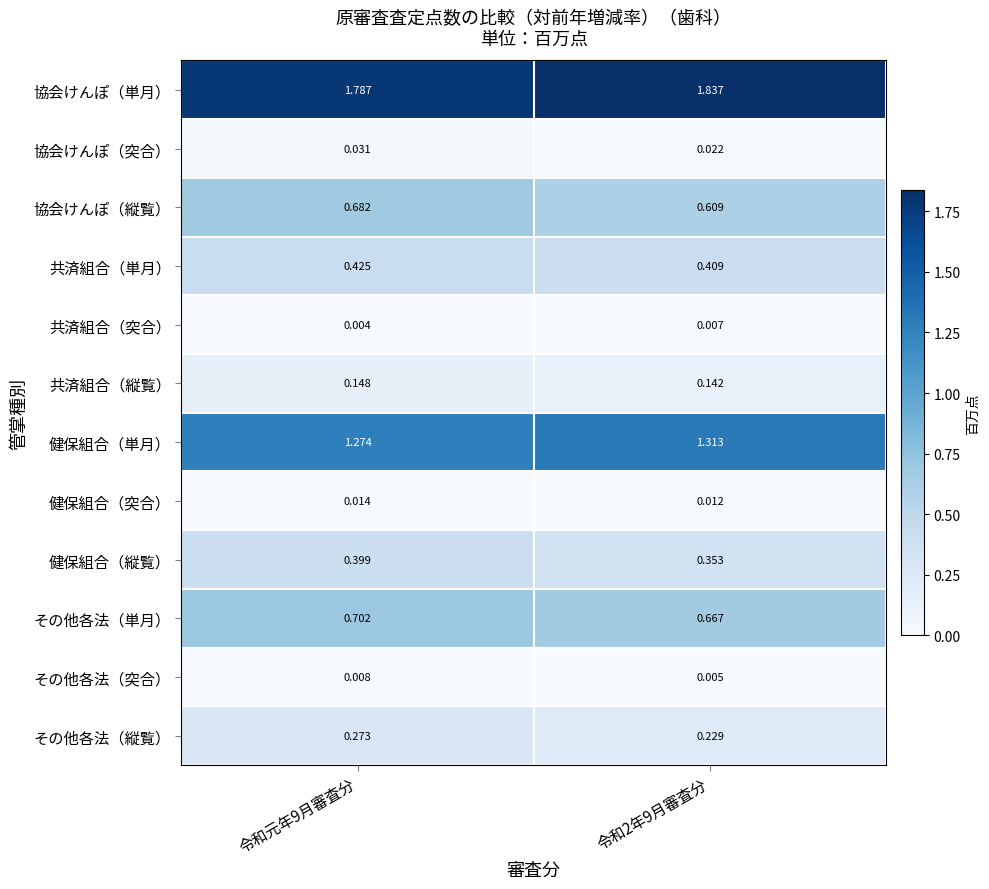

Which series has the widest spread of values?

協会けんぽ（縦覧）